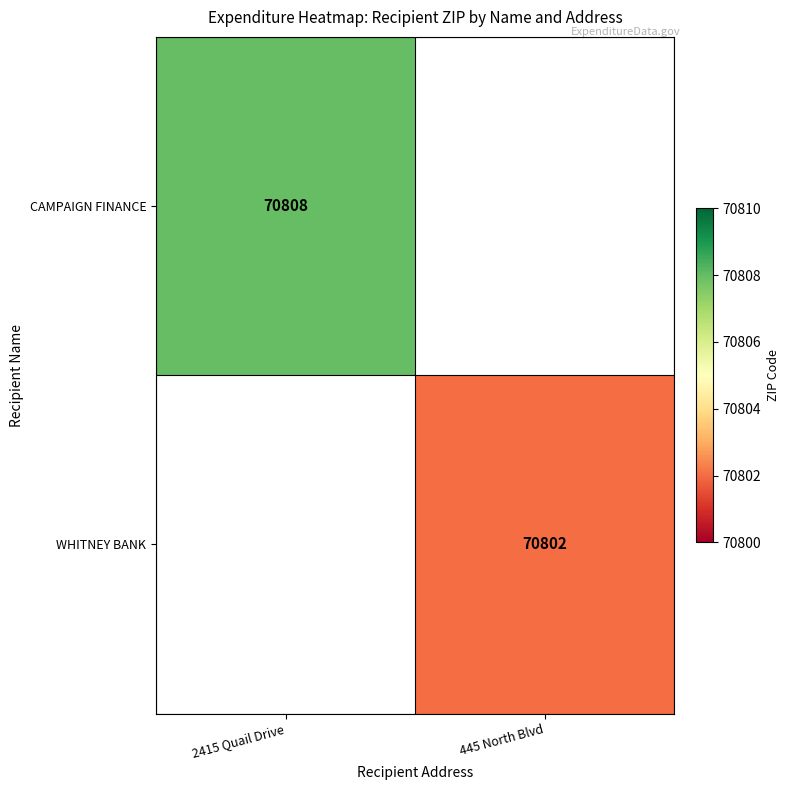

At how many categories does at least one series exceed 70806?

1